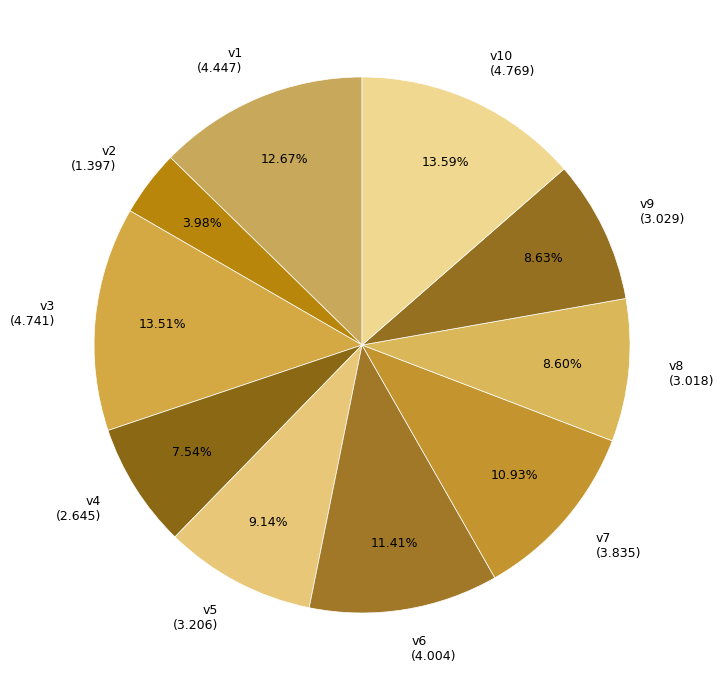

What is the ratio of the value at v2 to the value at v10?

0.3